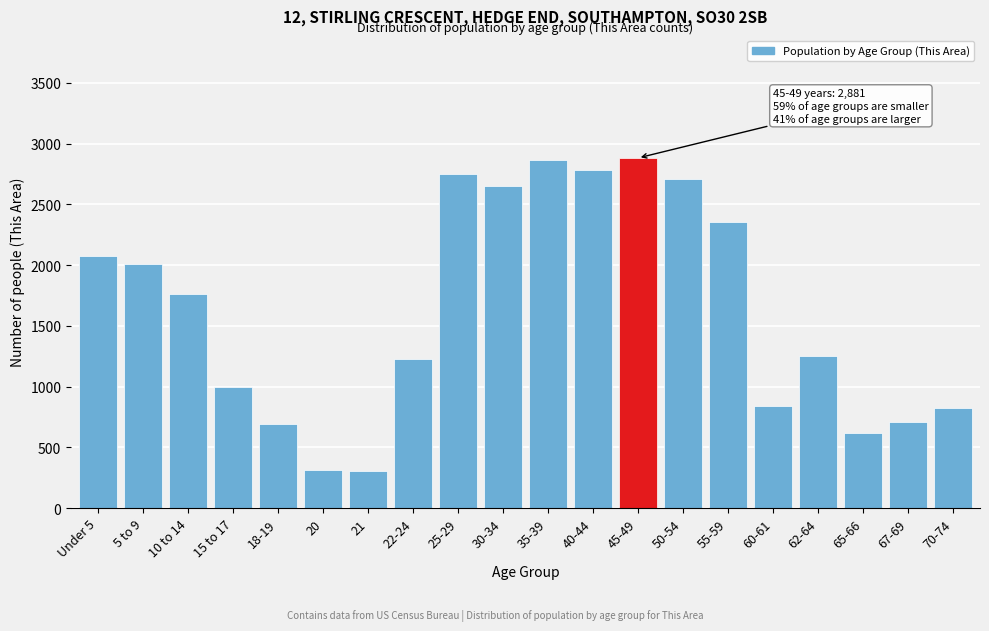

At which label is the value closest to 1592?

10 to 14